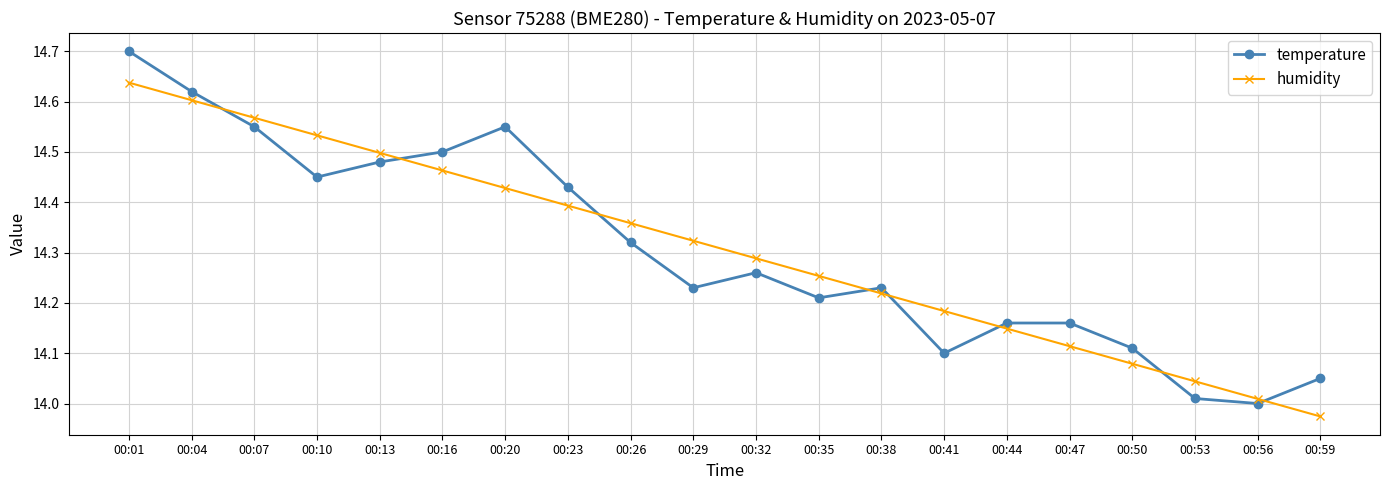

How many distinct data groups are displayed?

2